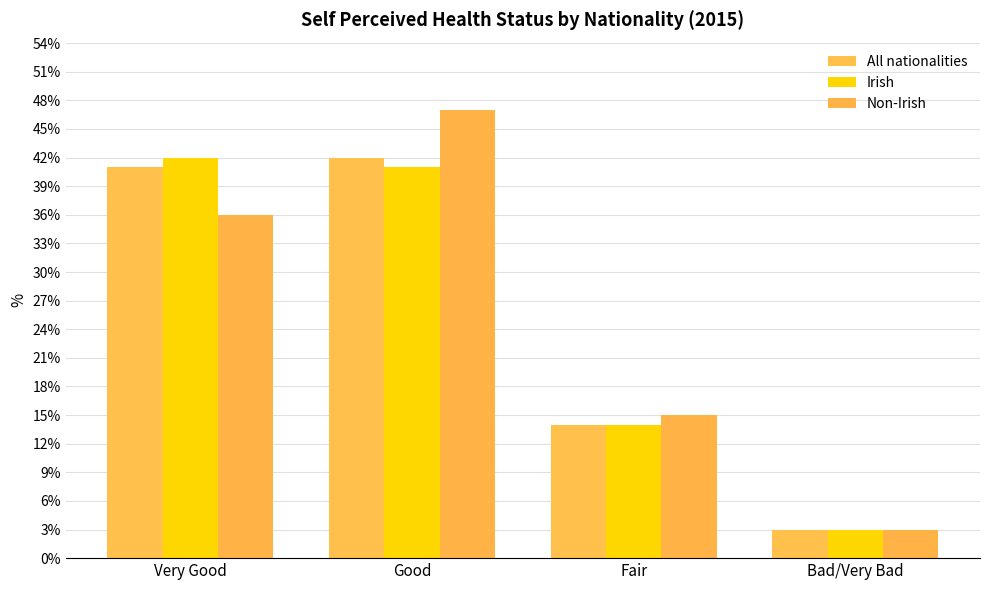

At which category is the sum across all series the highest?

Good